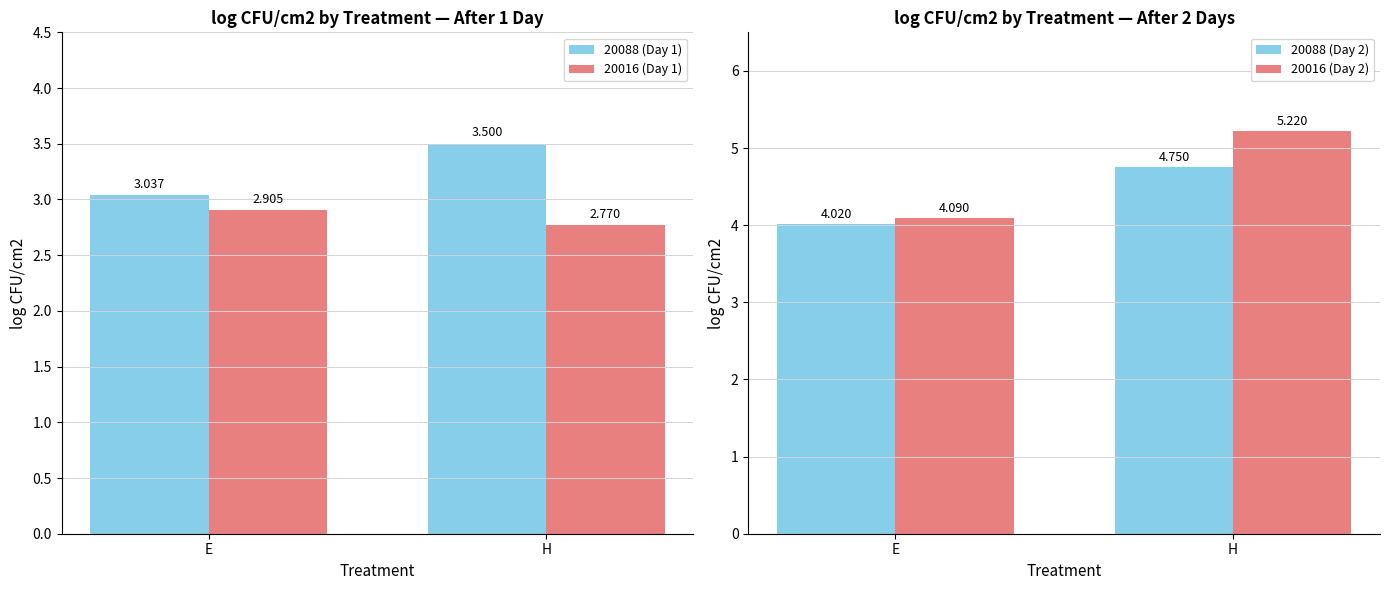

Reading left to right, transcribe all the data shown in this chart.

20088 (Day 1): 3.0	3.5
20016 (Day 1): 2.9	2.8
20088 (Day 2): 4.0	4.8
20016 (Day 2): 4.1	5.2